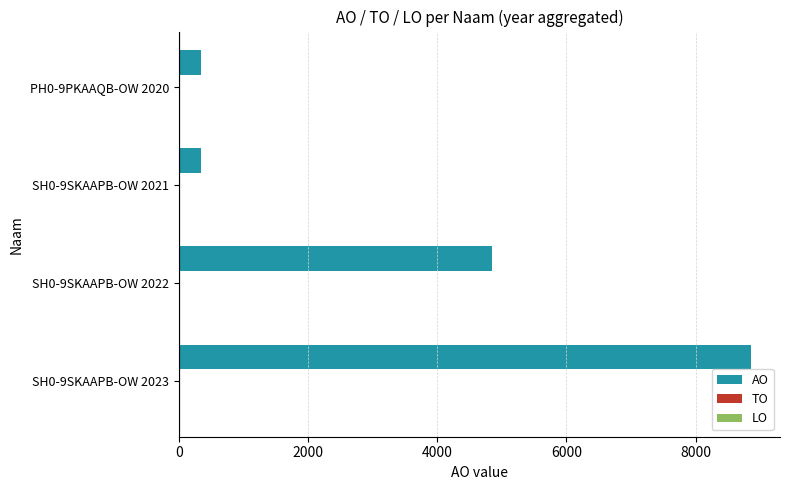

Which category has the highest value across all series?

SH0-9SKAAPB-OW 2023